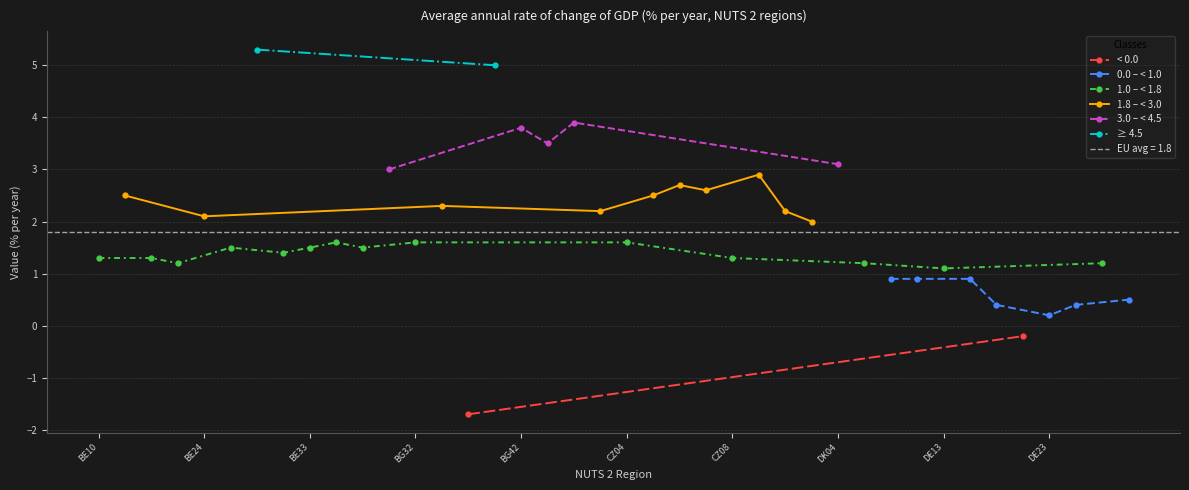

Which label corresponds to the largest value in the chart?

BE31